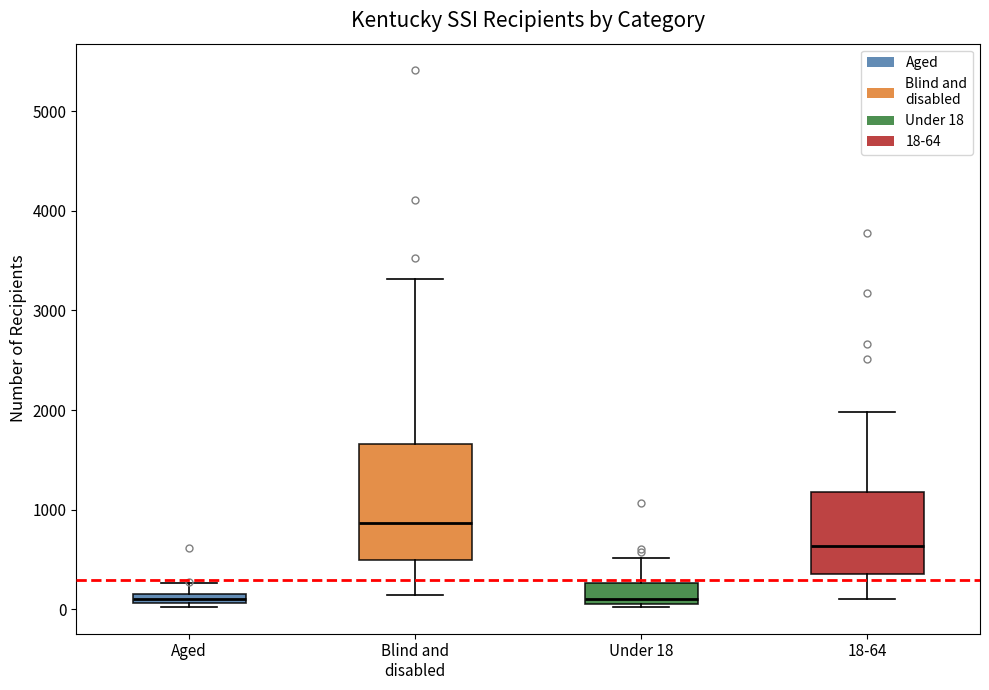

Where is the upper edge of the box for Under 18 on the y-axis? The values are not printed on the chart, so give them approximately, as read against the axis.

300